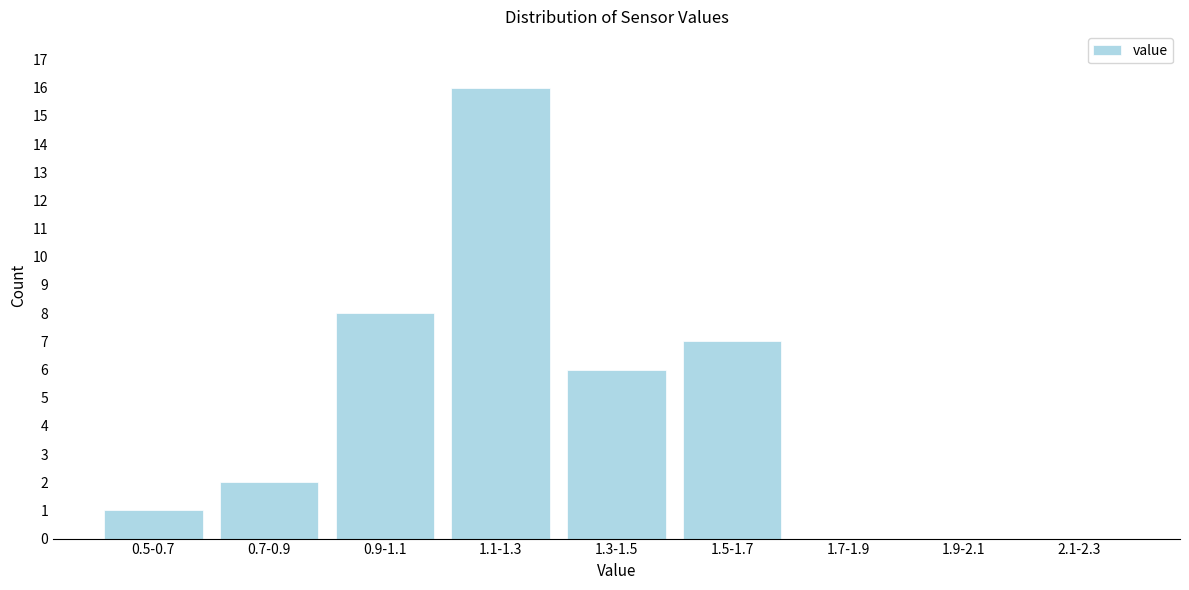

Reading left to right, list all the values displayed in this chart.

0.5-0.7=1	0.7-0.9=2	0.9-1.1=8	1.1-1.3=16	1.3-1.5=6	1.5-1.7=7	1.7-1.9=0	1.9-2.1=0	2.1-2.3=0